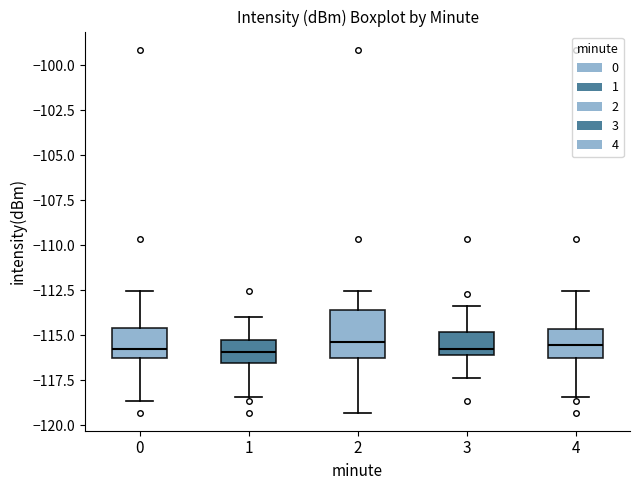

Which box is the tallest, from its lower edge to its upper edge?

2